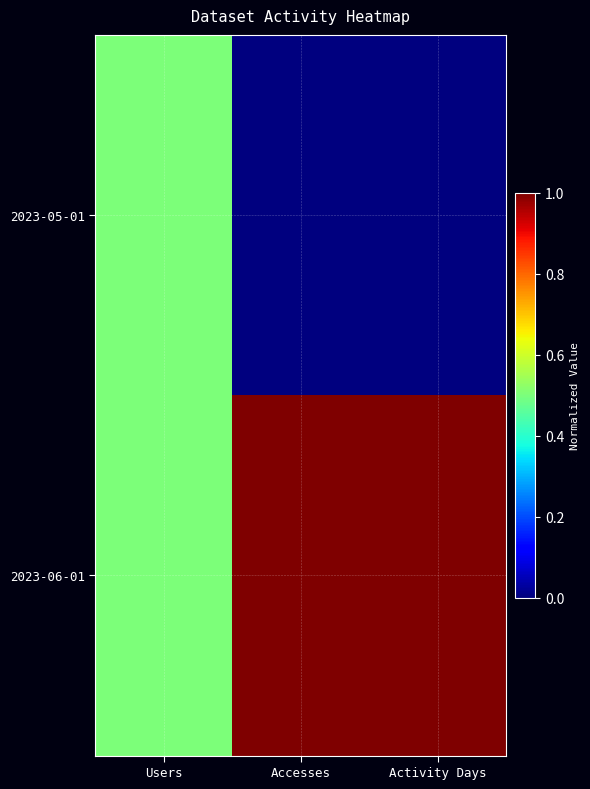

Reading left to right, what are all the values shown in this chart?

2023-05-01: Users=0.5	Accesses=0.0	Activity Days=0.0
2023-06-01: Users=0.5	Accesses=1.0	Activity Days=1.0